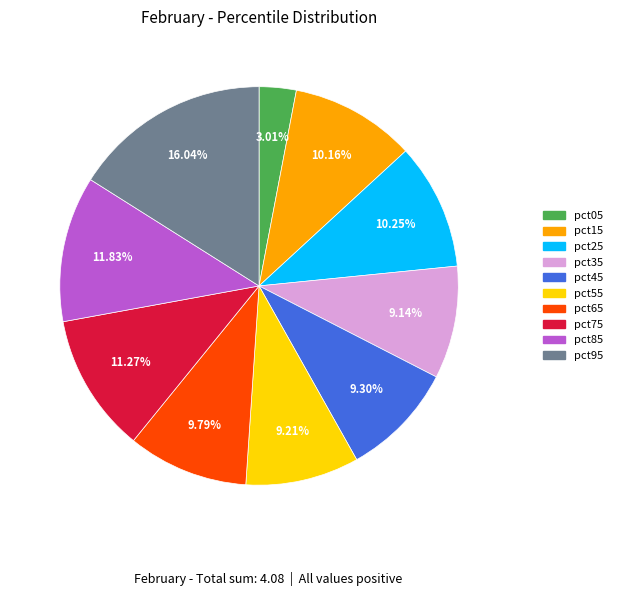

Which has a higher value, pct25 or pct95?

pct95